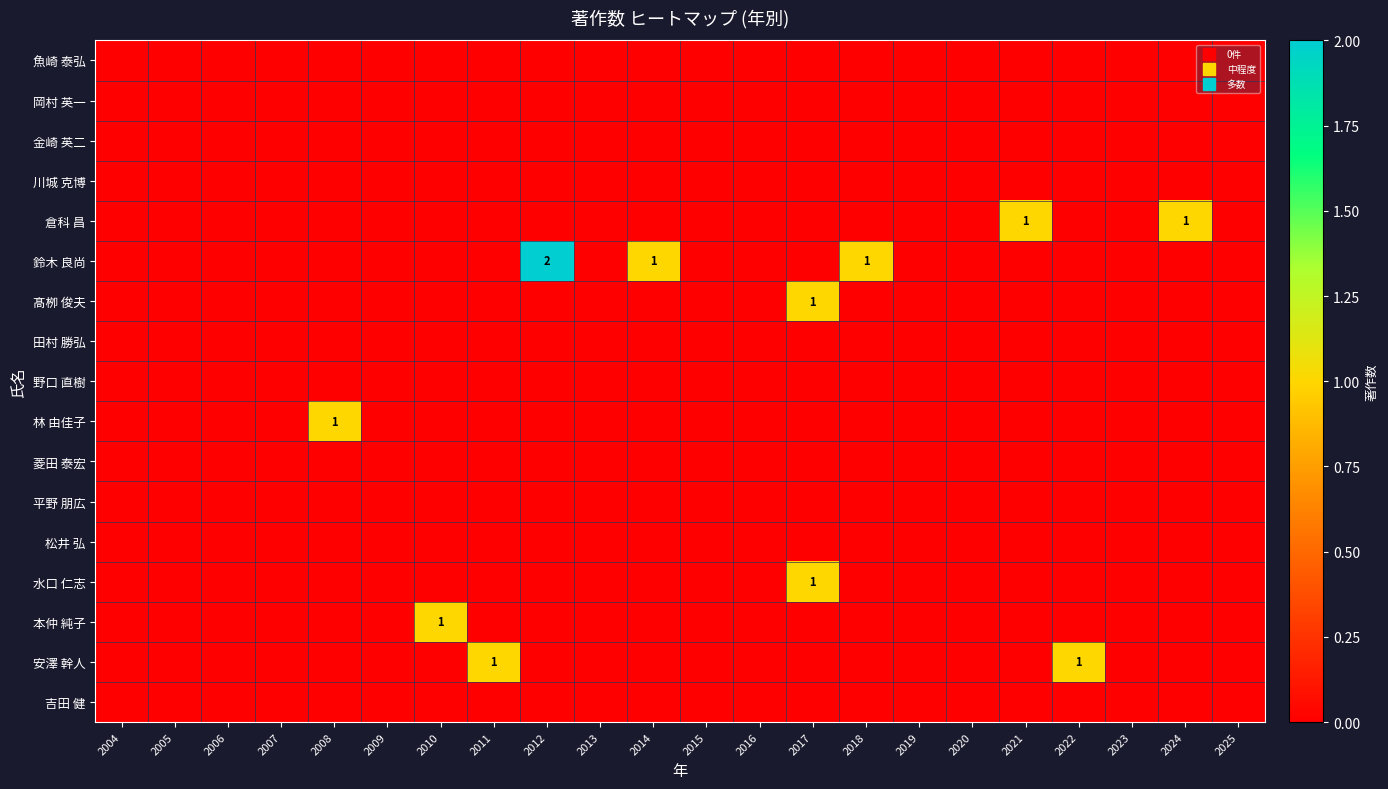

At which category is the sum across all series the highest?

2012